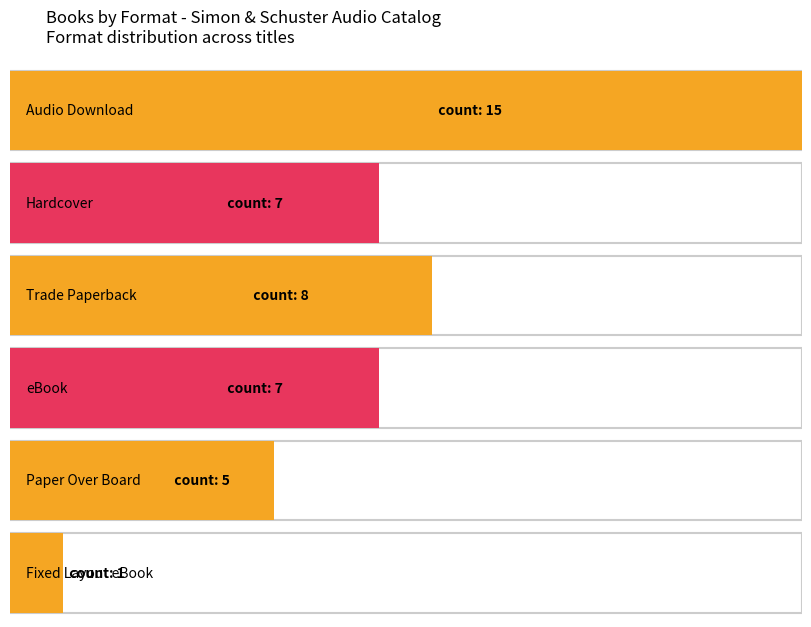

What is the maximum value shown in the chart?

15